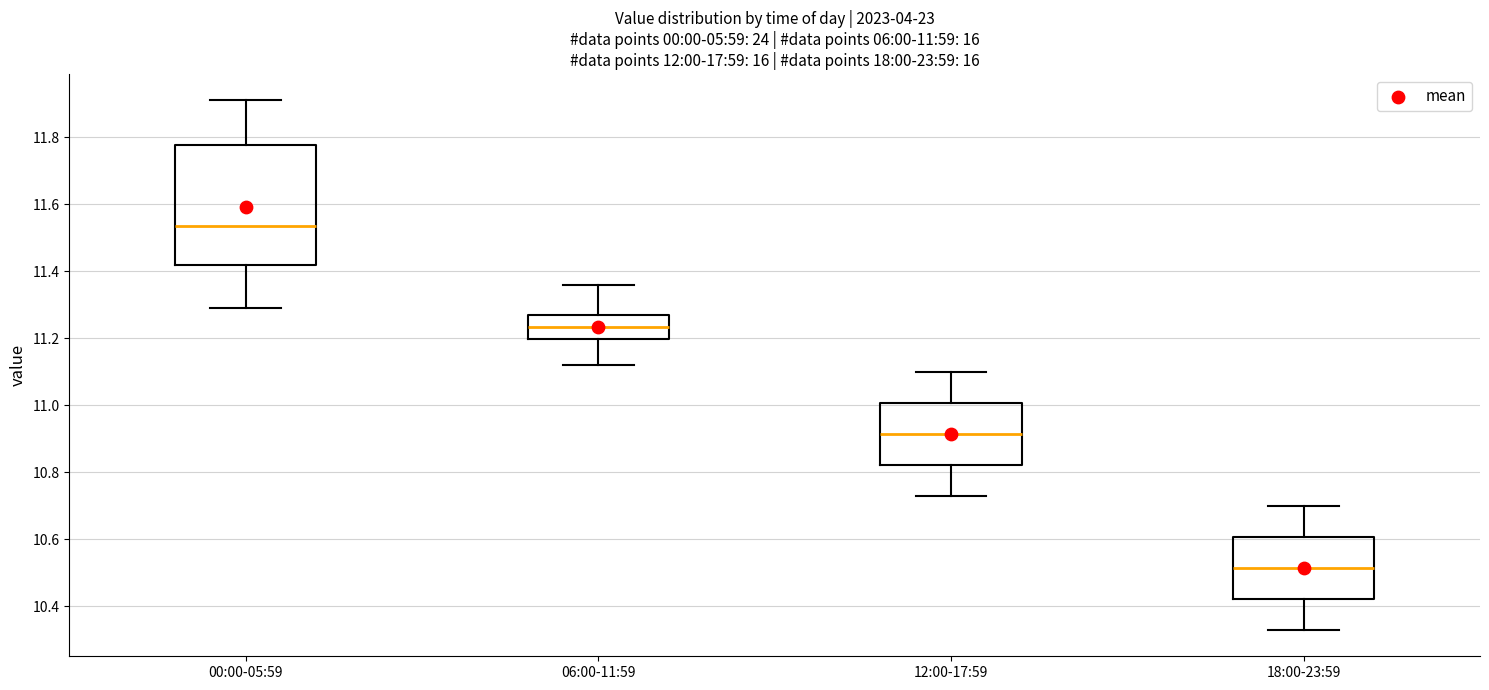

Comparing the boxes themselves (not the whiskers), which one is the tallest?

00:00-05:59